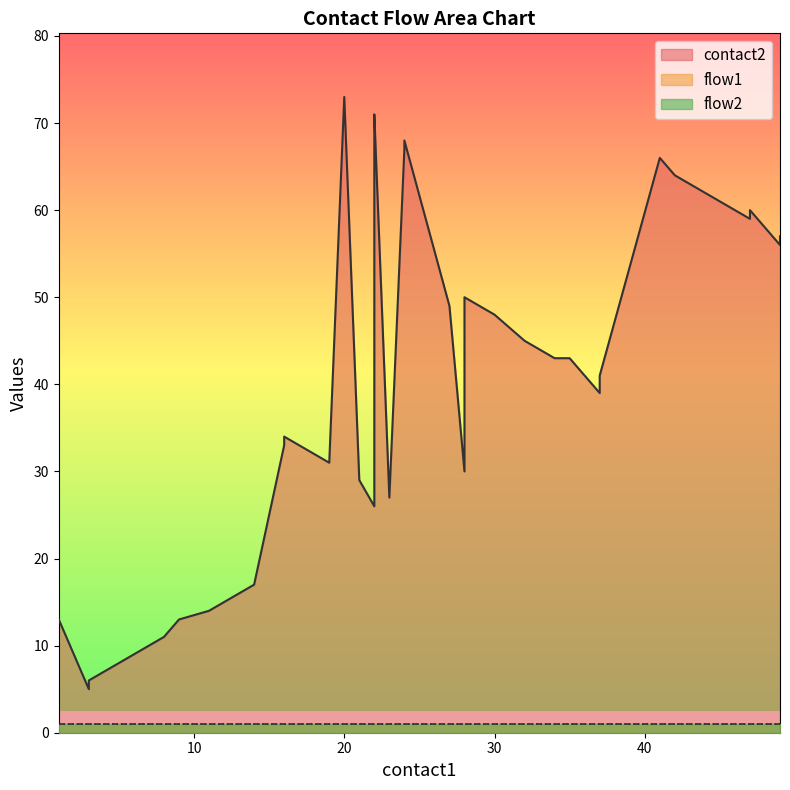

What is the difference between the maximum and minimum values in the contact2 series?

68